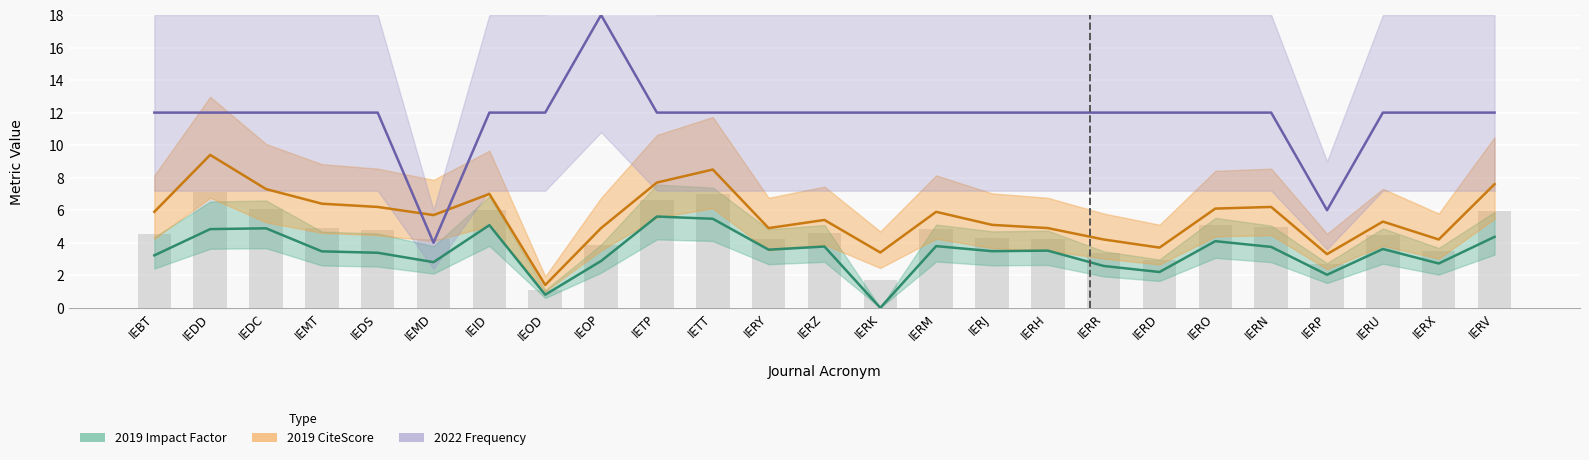

True or false: 2022 Frequency has a value of 4.8 at IERX.

False